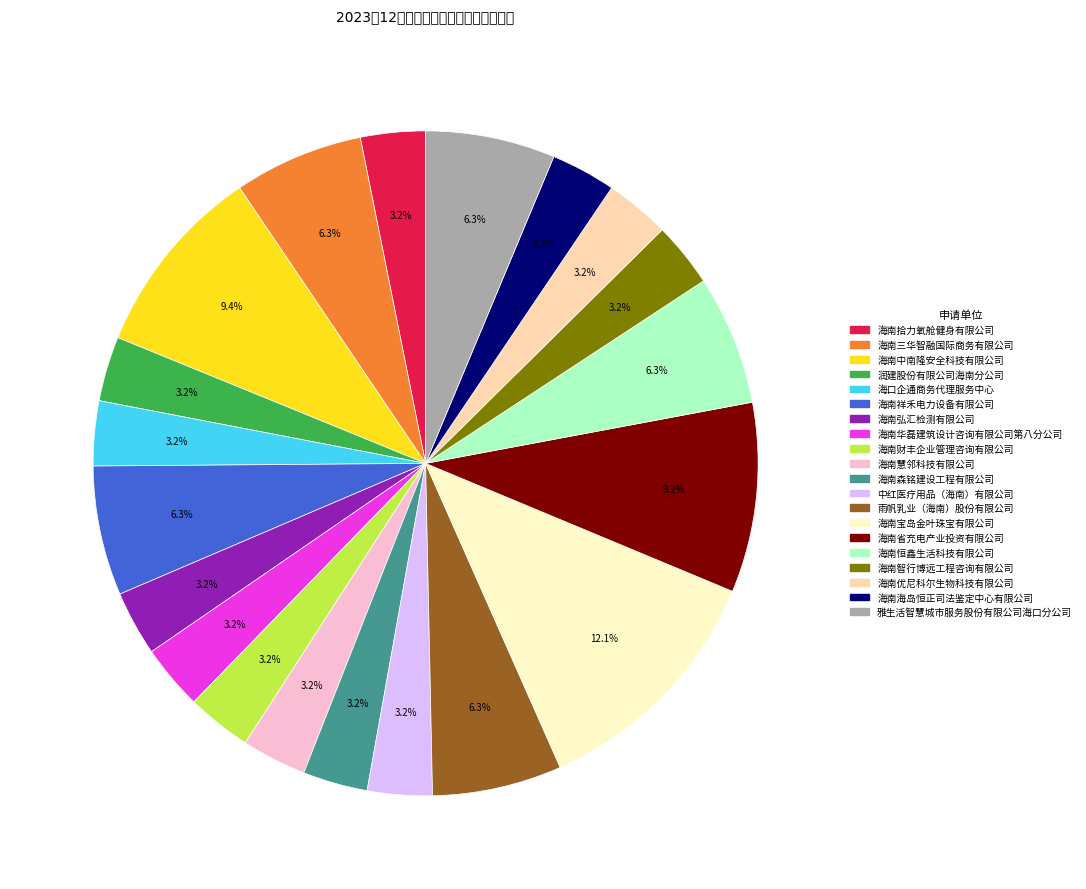

What is the ratio of the value at 雨帆乳业（海南）股份有限公司 to the value at 海南海岛恒正司法鉴定中心有限公司?

2.0